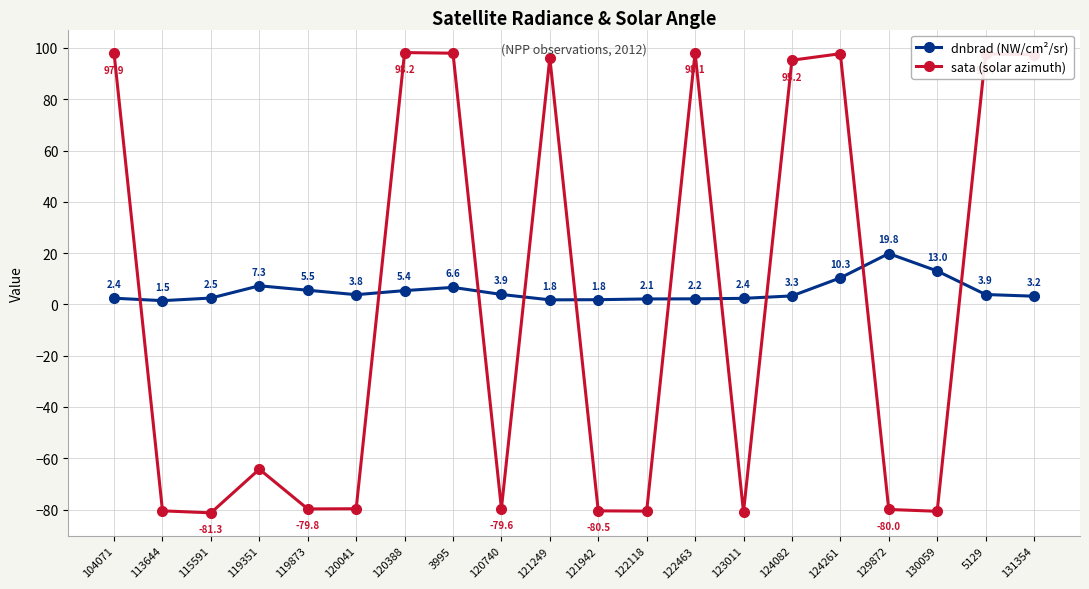

What is the maximum value for sata (solar azimuth)?

98.2